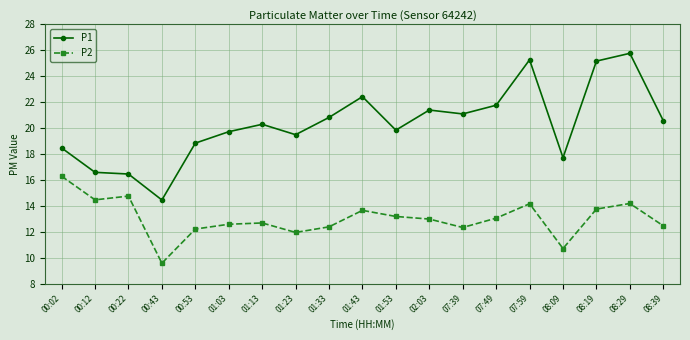

What is the greatest value displayed?

25.8